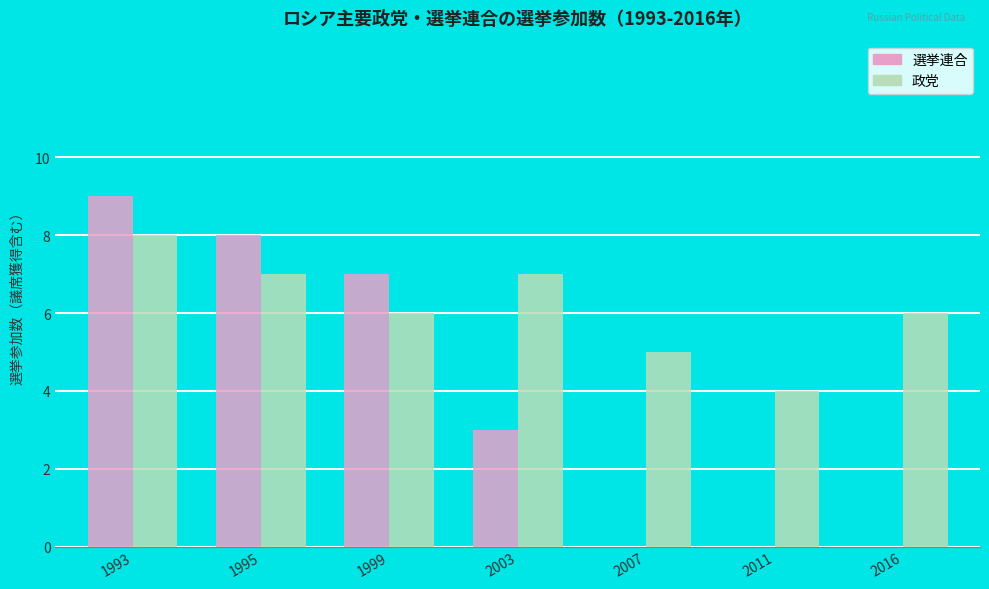

What is the sum of all 政党 values?

43